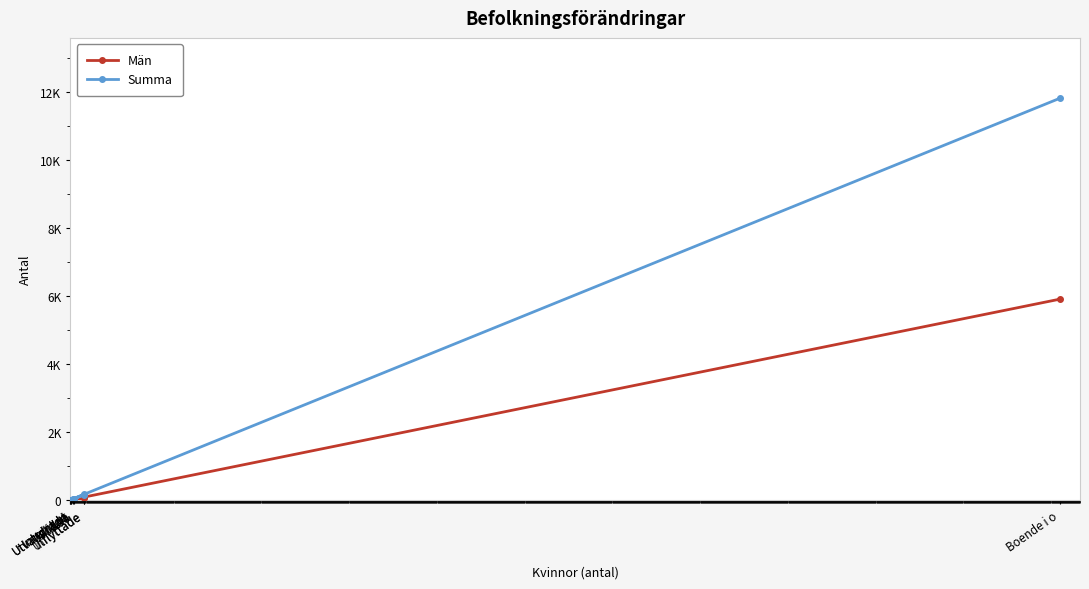

At how many categories does at least one series exceed 11378?

1